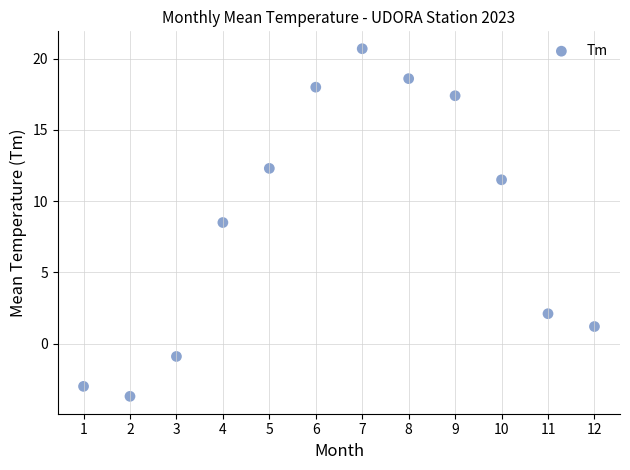

What is the range of X values (max minus min)?

11.0